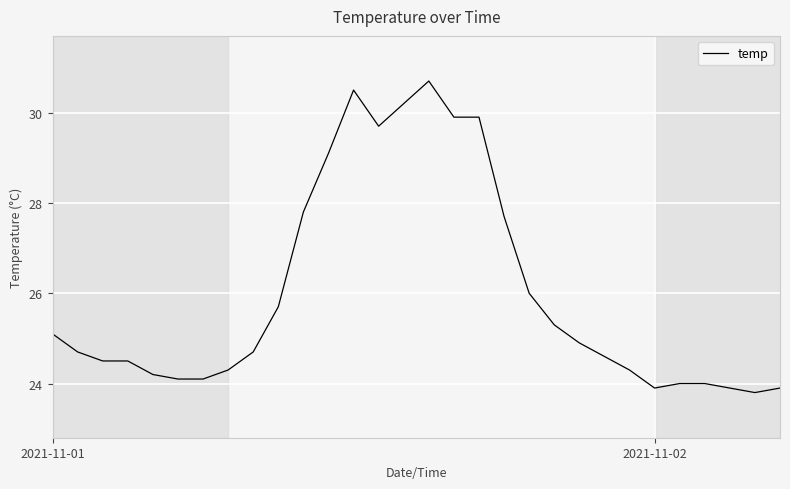

What is the average value?

26.0